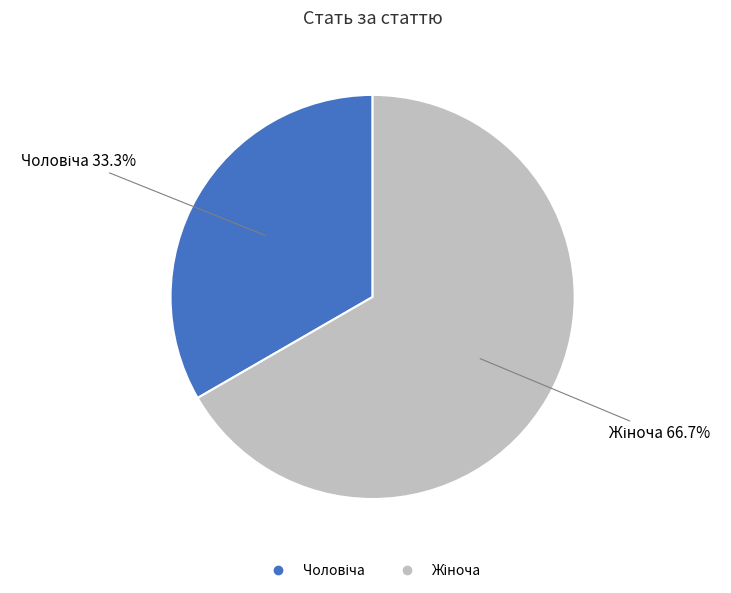

Is there any slice that represents more than half of the pie?

Yes